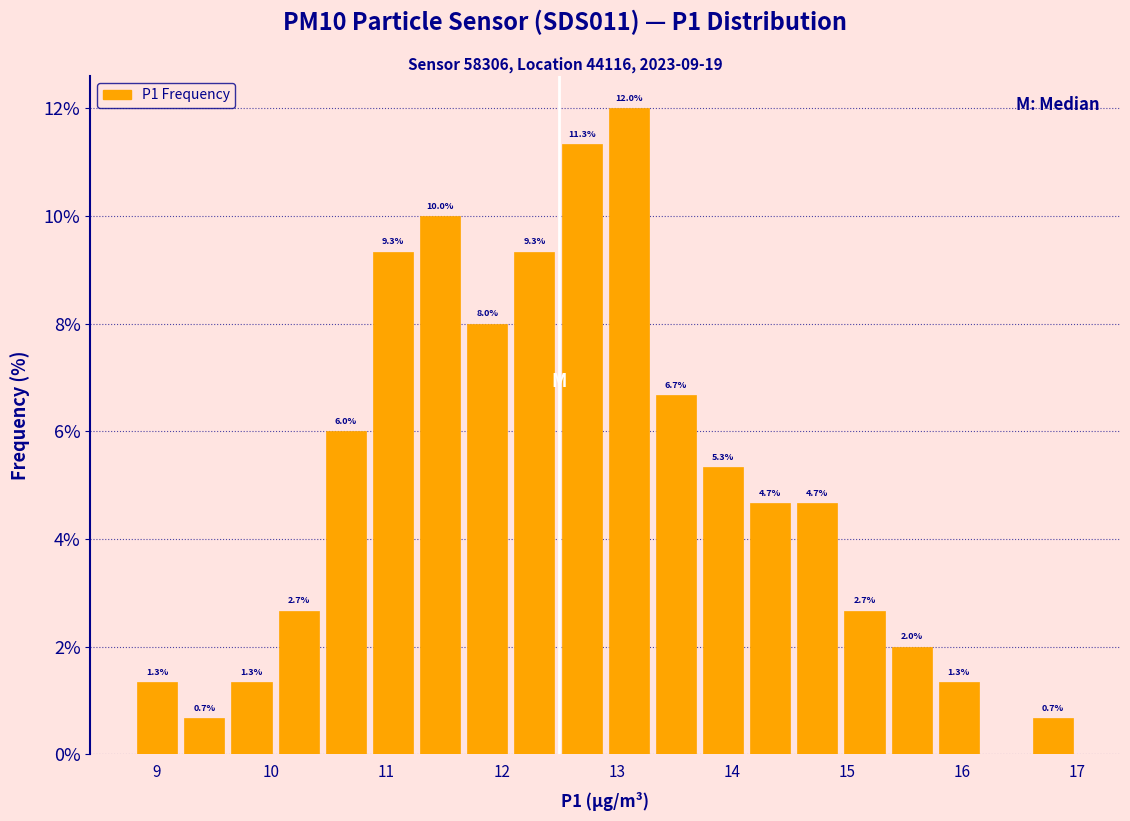

Which range on the x-axis has the tallest bar?

12.90 to 13.31